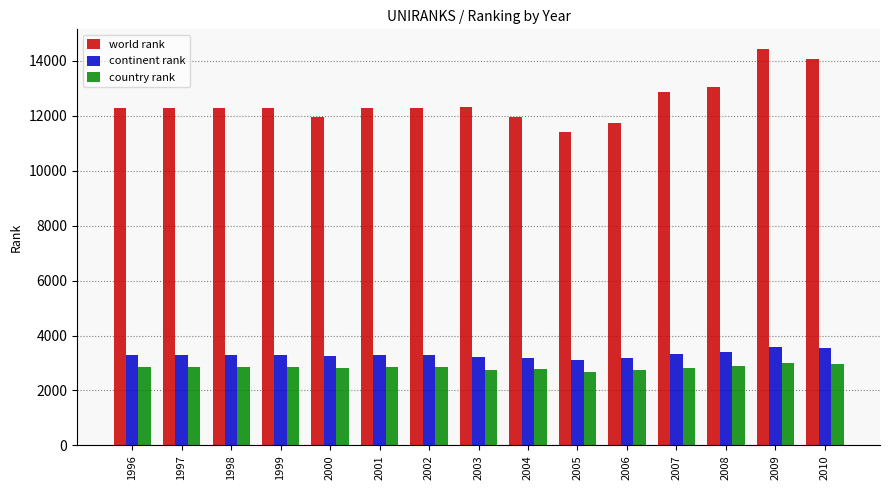

List the series in order of their peak value, highest first.

world rank, continent rank, country rank